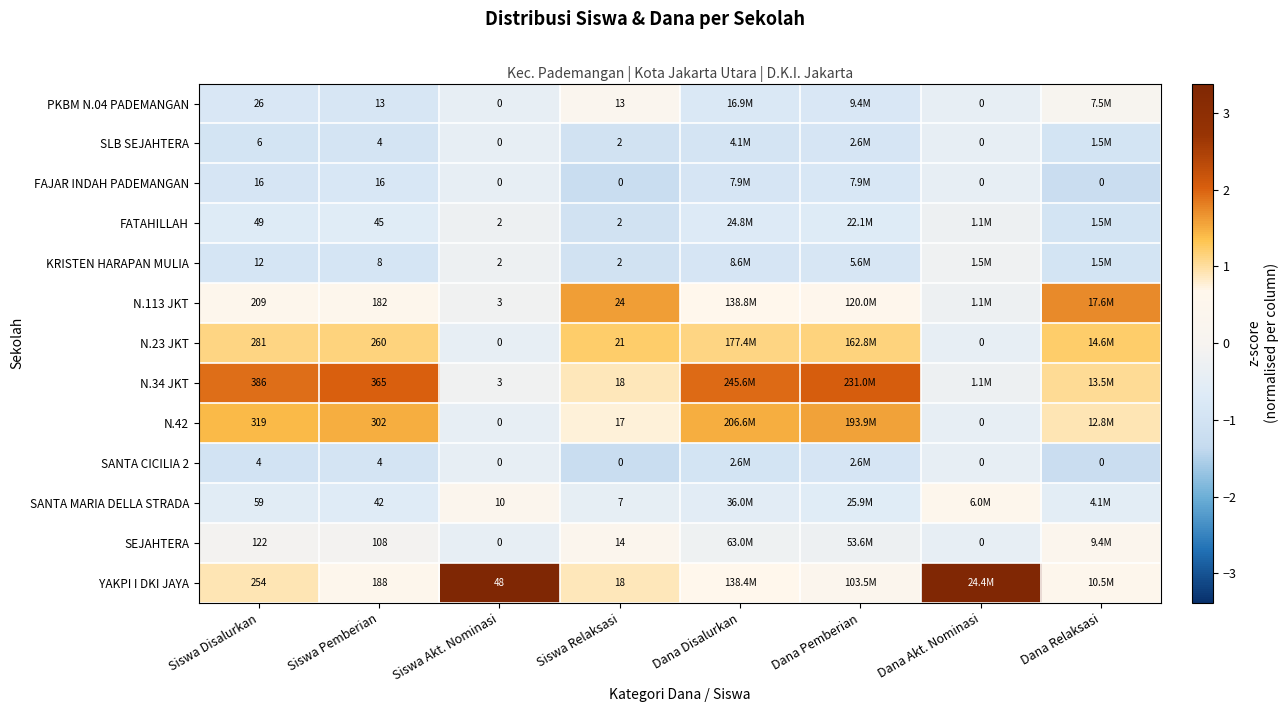

Is the value of SANTA MARIA DELLA STRADA at Siswa Akt. Nominasi greater than the value of FATAHILLAH at Siswa Disalurkan?

No